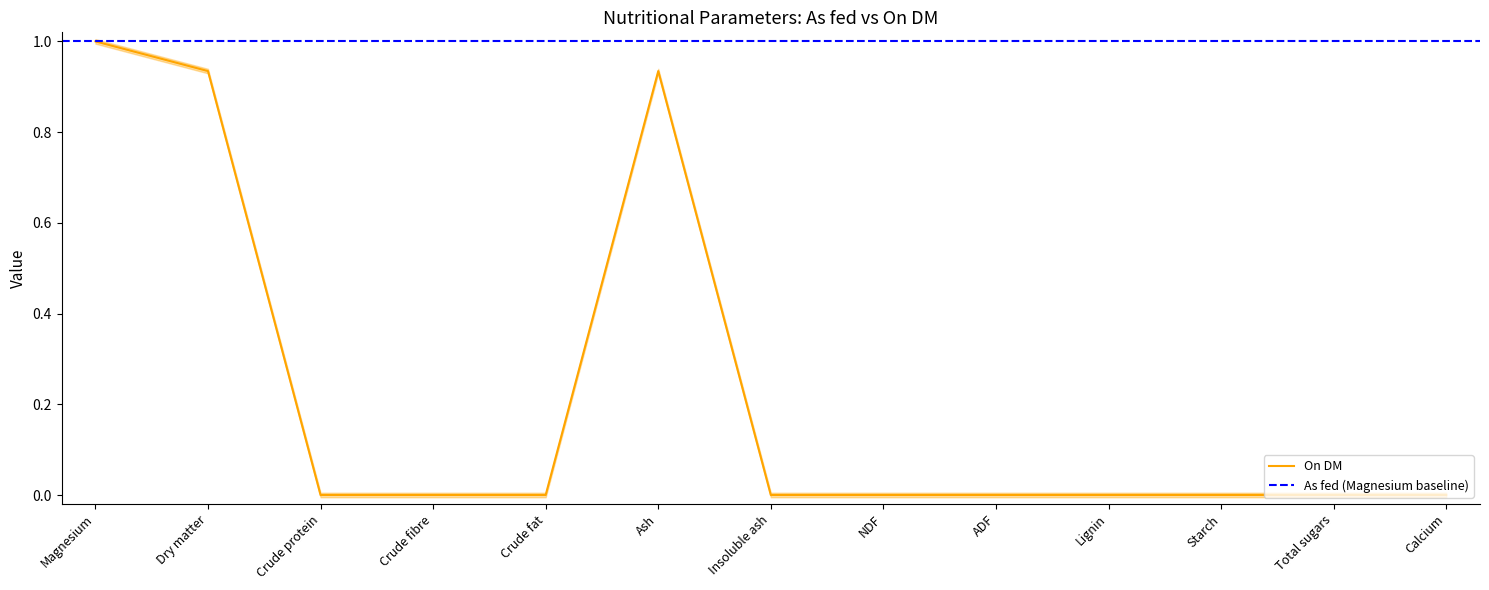

Where is the first local maximum?

Ash